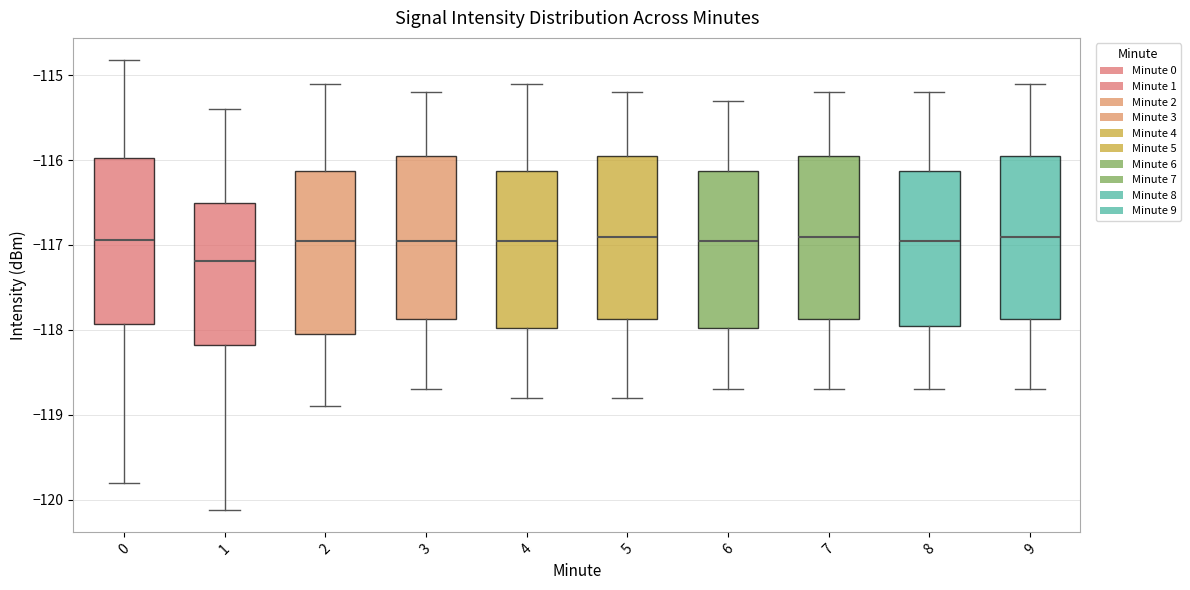

Reading left to right, read every box against the y-axis: the position of its median line, the range the box covers, and the ends of its whiskers. The values are not printed on the chart, so give them approximately, as read against the axis.

0: median -116.9, box -117.9 to -116.0, whiskers -119.8 to -114.8
1: median -117.2, box -118.2 to -116.5, whiskers -120.1 to -115.4
2: median -116.9, box -118.0 to -116.1, whiskers -118.9 to -115.1
3: median -116.9, box -117.9 to -115.9, whiskers -118.7 to -115.2
4: median -116.9, box -118.0 to -116.1, whiskers -118.8 to -115.1
5: median -116.9, box -117.9 to -115.9, whiskers -118.8 to -115.2
6: median -116.9, box -118.0 to -116.1, whiskers -118.7 to -115.3
7: median -116.9, box -117.9 to -115.9, whiskers -118.7 to -115.2
8: median -116.9, box -117.9 to -116.1, whiskers -118.7 to -115.2
9: median -116.9, box -117.9 to -115.9, whiskers -118.7 to -115.1